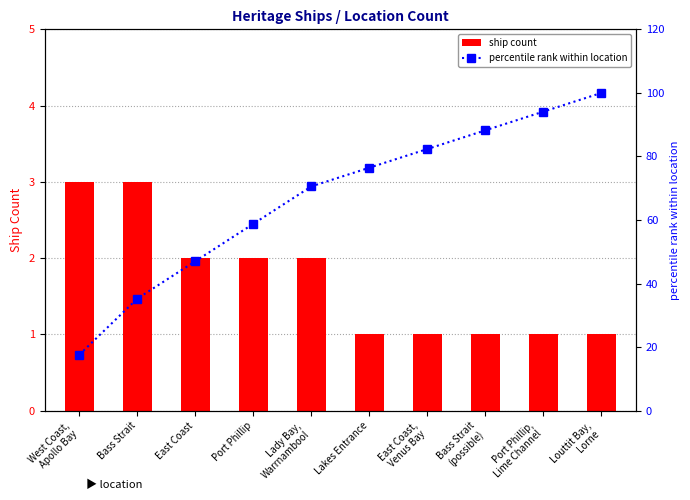

What is the label of the 2nd bar from the left?

Bass Strait